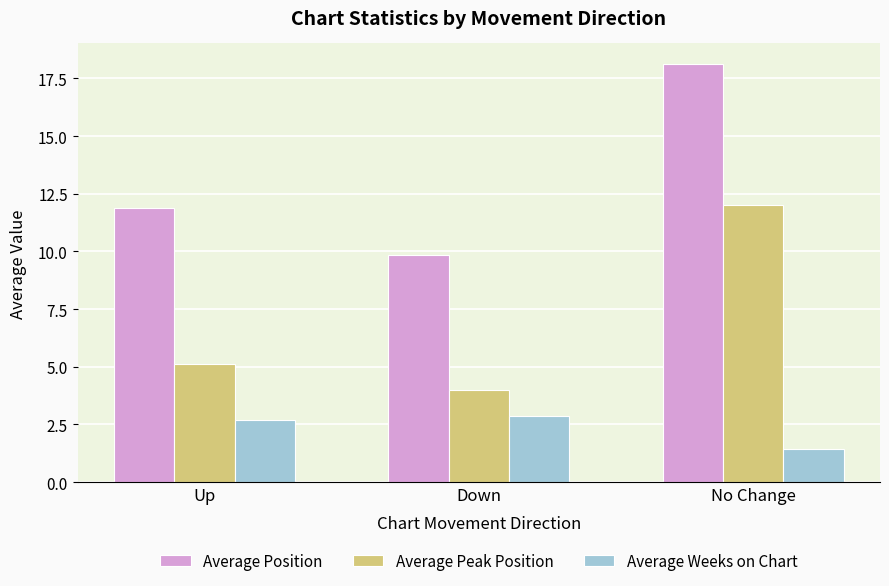

Which series has the largest total across all categories?

Average Position